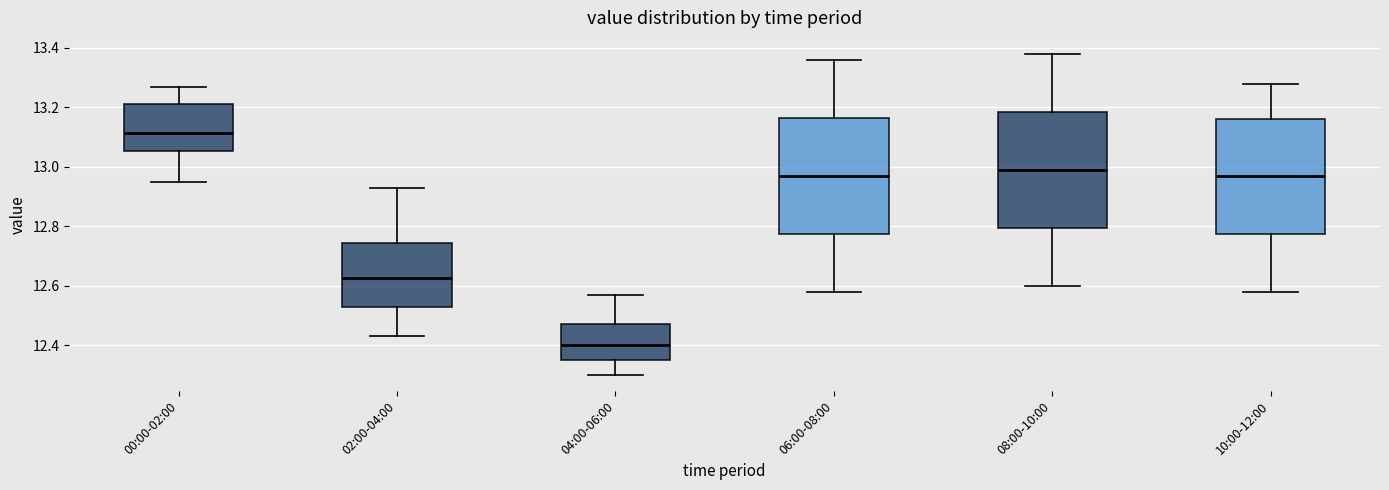

Which box has the lowest median line?

04:00-06:00